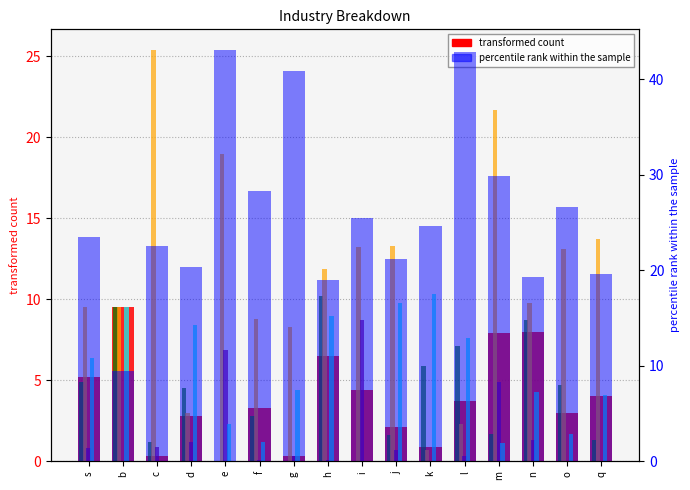

Reading right to left, transcribe all the data shown in this chart.

col_3: 4.0	3.0	8.0	7.9	3.7	0.9	2.1	4.4	6.5	0.3	3.3	0.0	2.8	0.3	9.5	5.2
col_11: 1.3	4.7	8.7	1.7	7.1	5.9	1.6	0.0	10.2	0.0	2.8	0.0	4.5	1.2	9.5	4.9
col_15: 13.7	13.1	9.8	21.7	2.3	0.7	13.3	13.2	11.9	8.3	8.8	19.0	3.0	25.4	9.5	9.5
col_16: 0.0	0.0	1.3	4.9	0.3	0.0	0.7	8.7	0.1	0.3	0.1	6.9	1.2	0.9	0.0	0.8
col_8: 4.1	1.7	4.3	1.1	7.6	10.3	9.8	0.0	9.0	4.4	1.2	2.3	8.4	0.0	9.5	6.4
col_7: 19.6	26.6	19.3	29.9	42.9	24.6	21.2	25.5	19.0	40.9	28.3	43.1	20.4	22.6	9.5	23.5